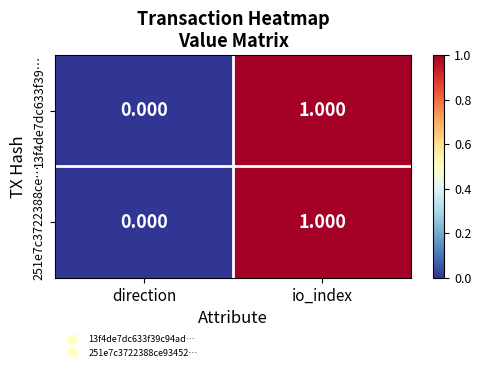

Where is 251e7c3722388ce… nearest to the value 0?

direction